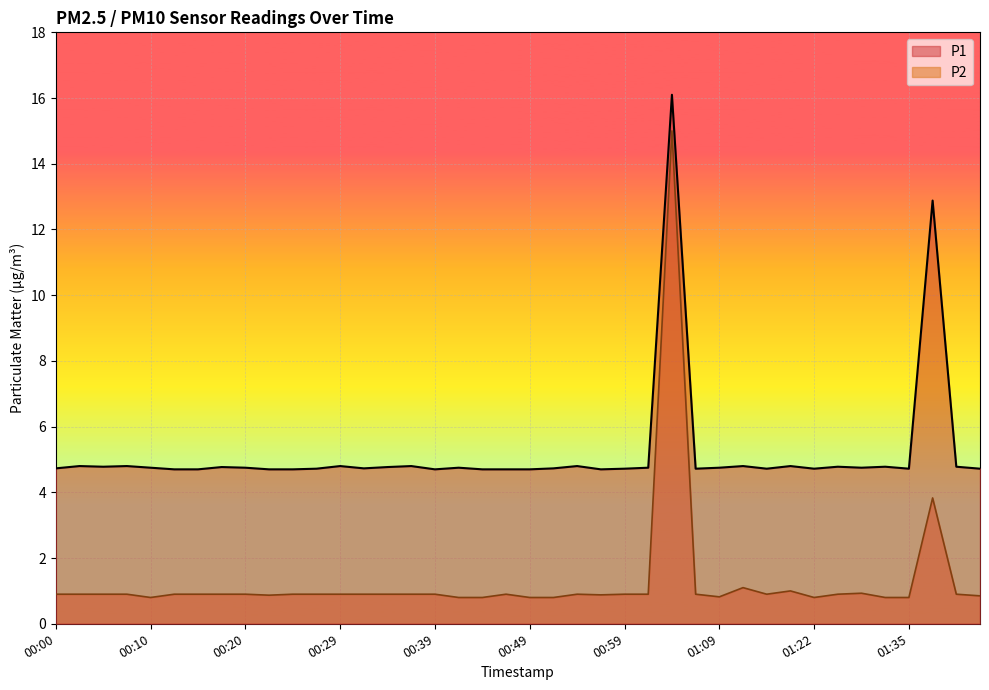

Reading left to right, what are all the values shown in this chart?

P1: 4.7	4.8	4.8	4.8	4.8	4.7	4.7	4.8	4.8	4.7	4.7	4.7	4.8	4.7	4.8	4.8	4.7	4.8	4.7	4.7	4.7	4.7	4.8	4.7	4.7	4.8	16.1	4.7	4.8	4.8	4.7	4.8	4.7	4.8	4.8	4.8	4.7	12.9	4.8	4.7
P2: 0.9	0.9	0.9	0.9	0.8	0.9	0.9	0.9	0.9	0.9	0.9	0.9	0.9	0.9	0.9	0.9	0.9	0.8	0.8	0.9	0.8	0.8	0.9	0.9	0.9	0.9	15.0	0.9	0.8	1.1	0.9	1.0	0.8	0.9	0.9	0.8	0.8	3.8	0.9	0.8